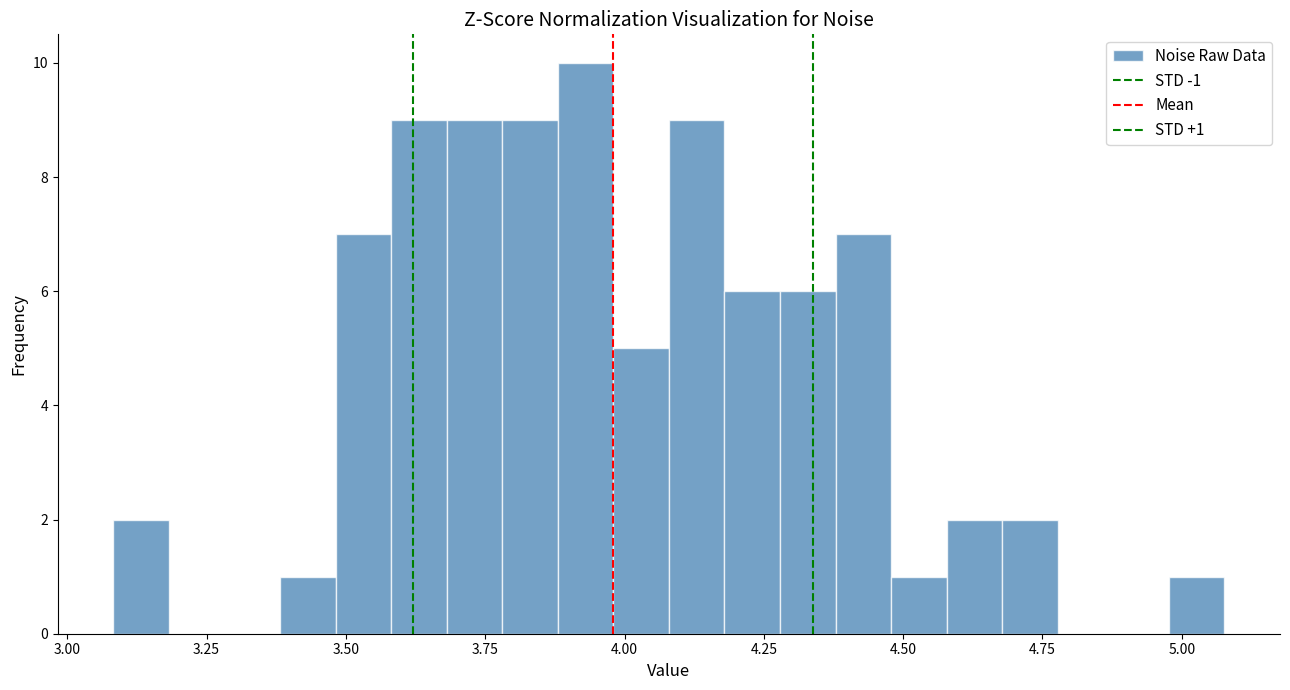

Around what value on the x-axis is the tallest bar? Give the approximate position of its centre, as read against the axis.

3.95